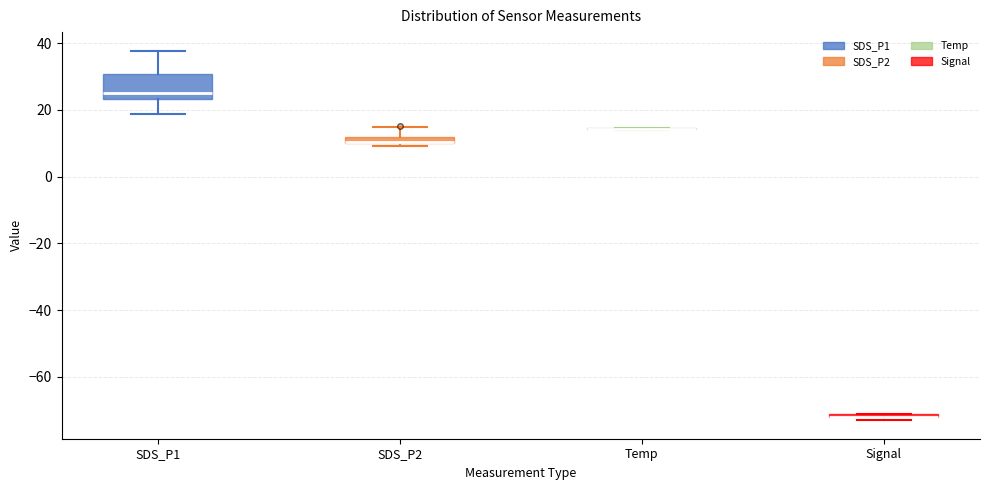

Where is the upper edge of the box for SDS_P1 on the y-axis? The values are not printed on the chart, so give them approximately, as read against the axis.

30